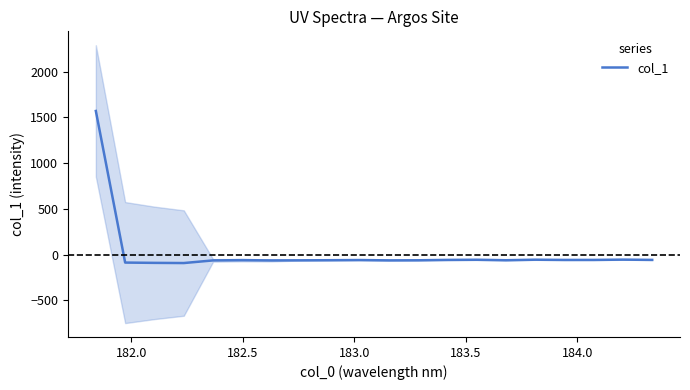

What is the value of the 7th point from the left?

-62.6